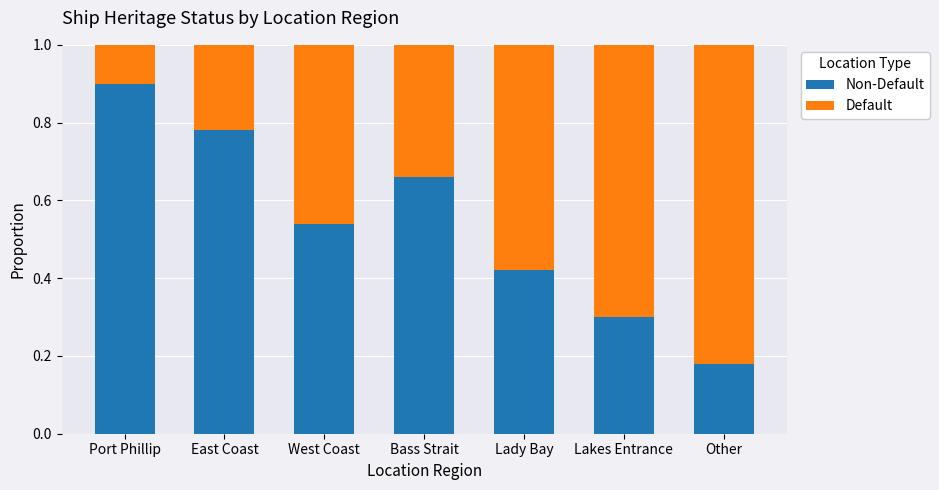

What is the total value across all series at Lakes Entrance?

1.0